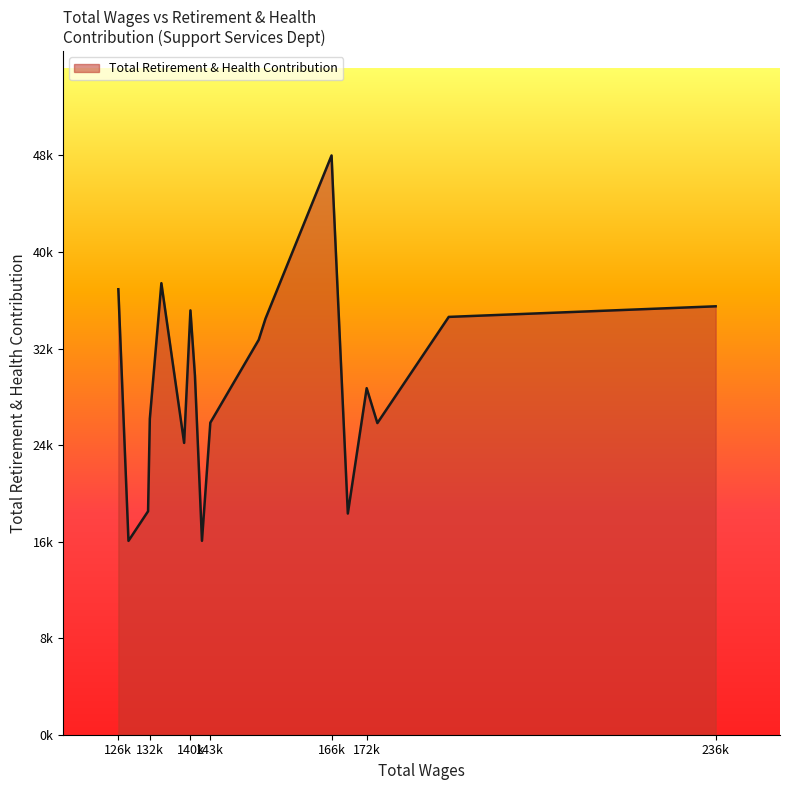

What is the sum of all values?

579455